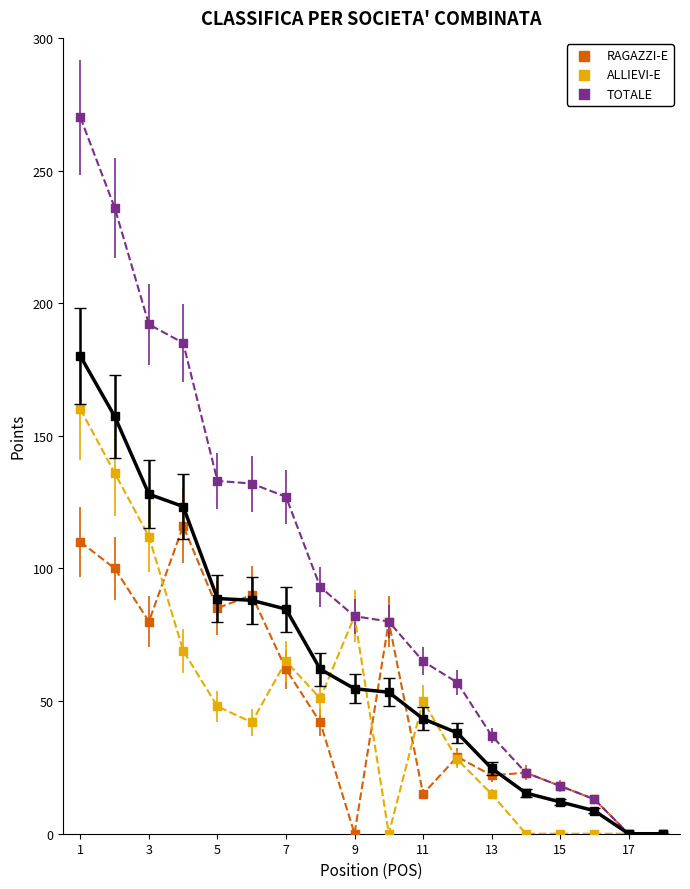

Which series has the widest spread of Y values?

TOTALE